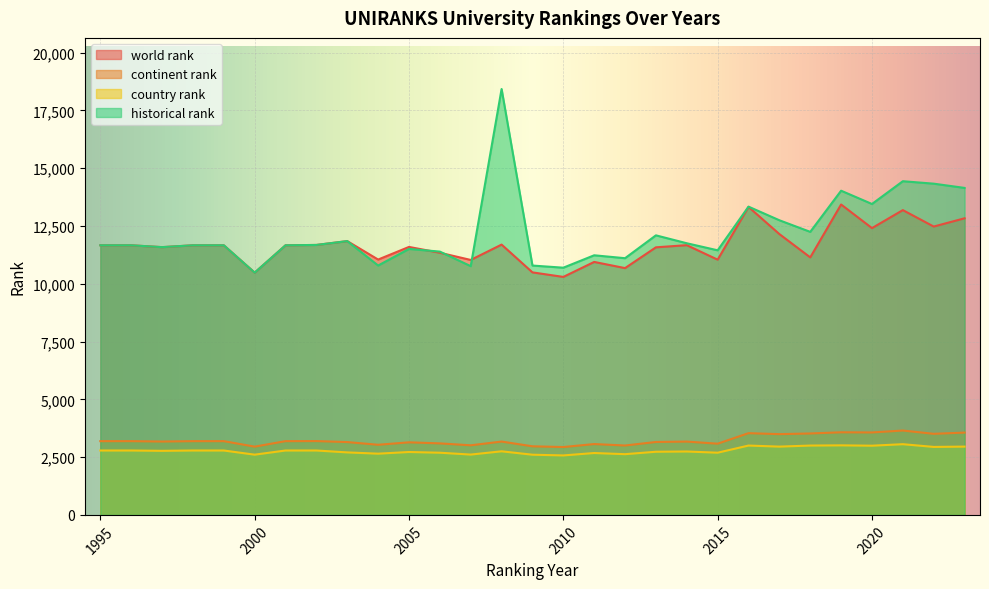

True or false: continent rank and world rank intersect in this chart.

False